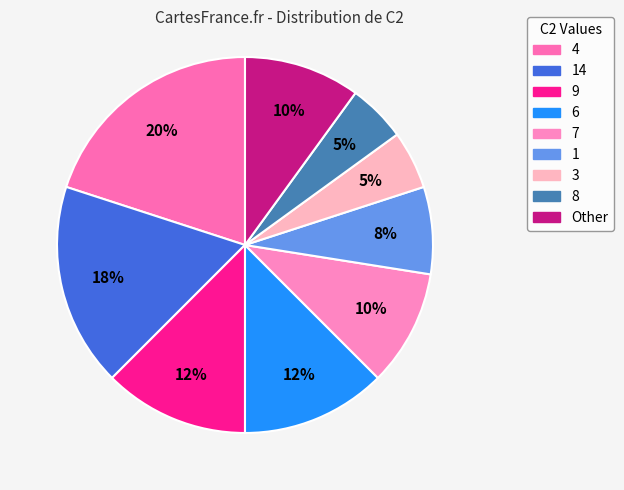

Which slice is the largest?

4